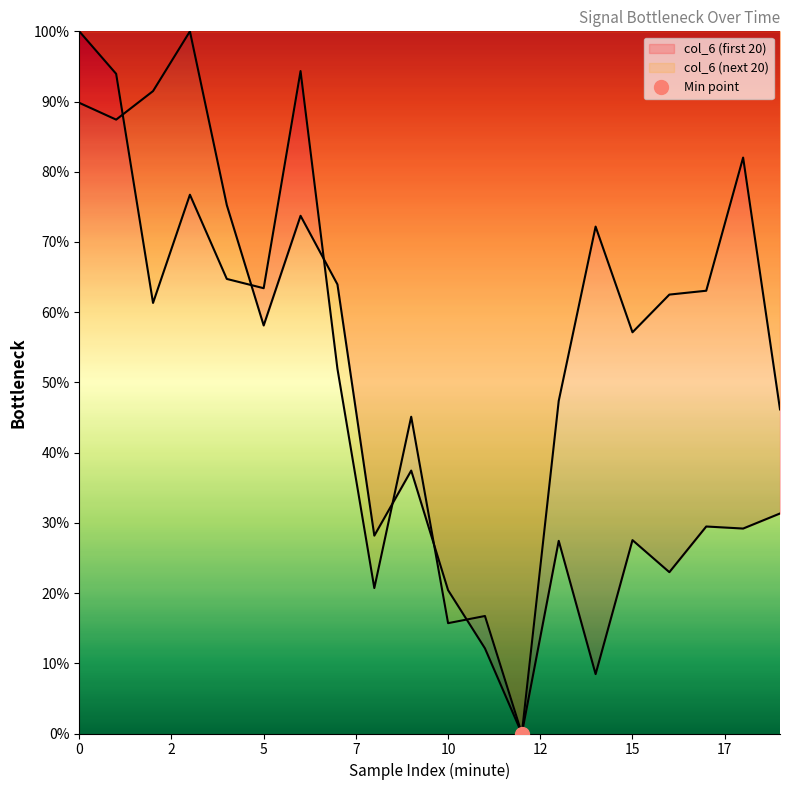

What is the value of the col_5 point at the 9th from the left?

20.7